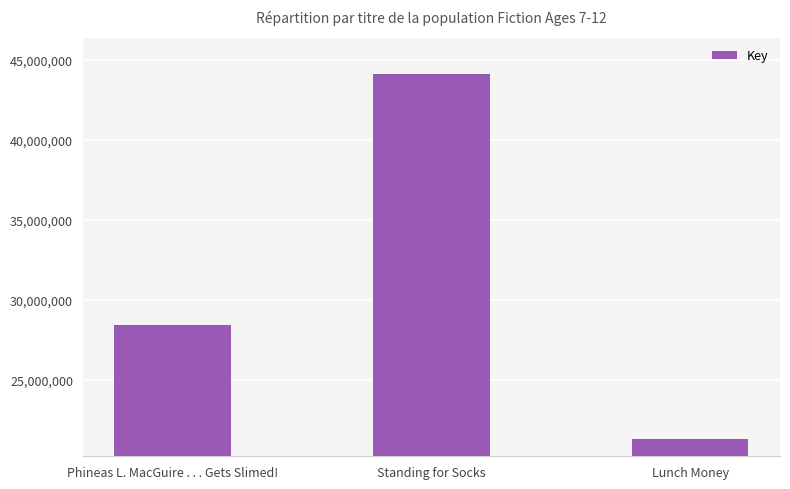

What is the minimum value shown in the chart?

21302725